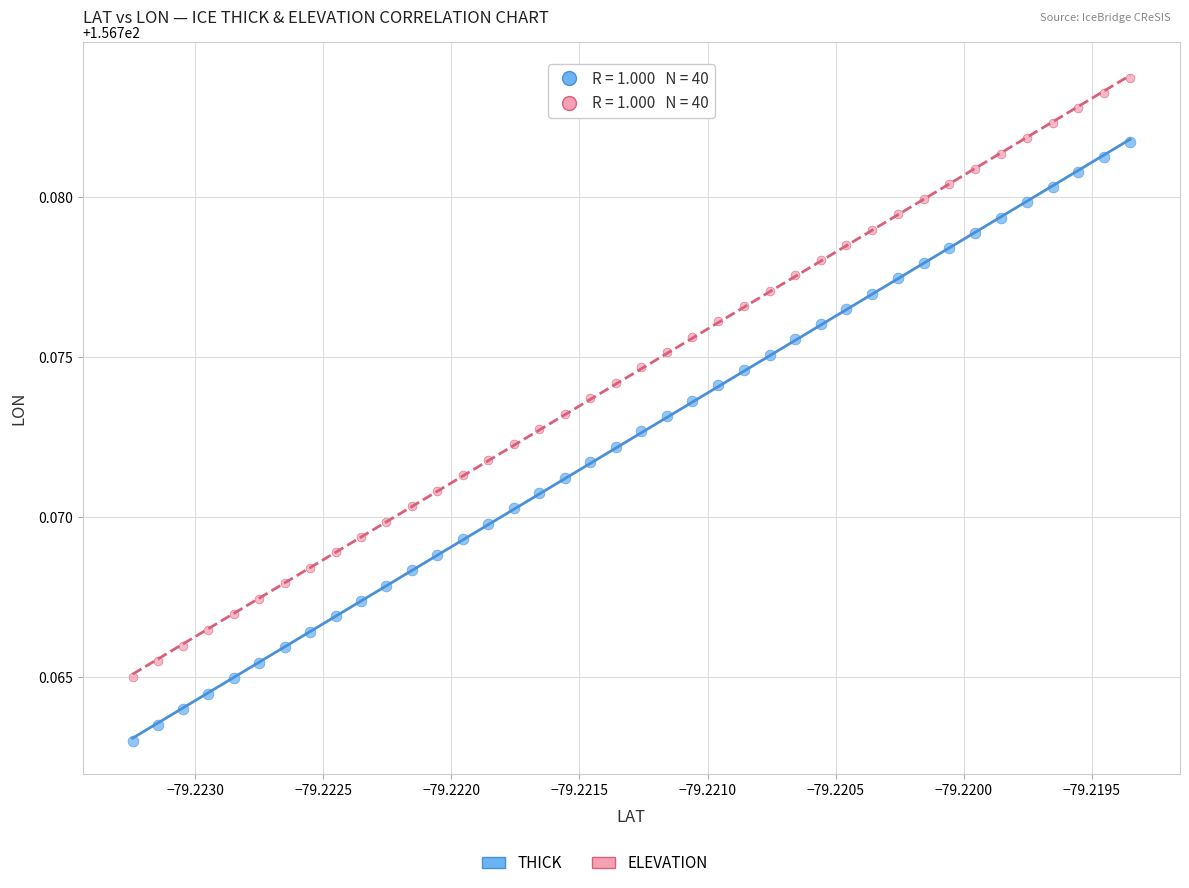

Which series reaches the minimum Y coordinate?

THICK